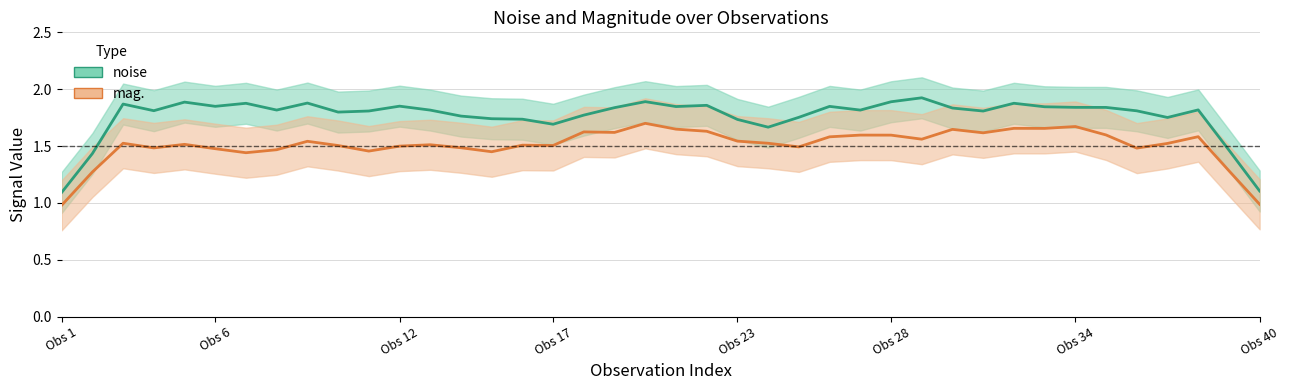

How many lines are shown in the chart?

2